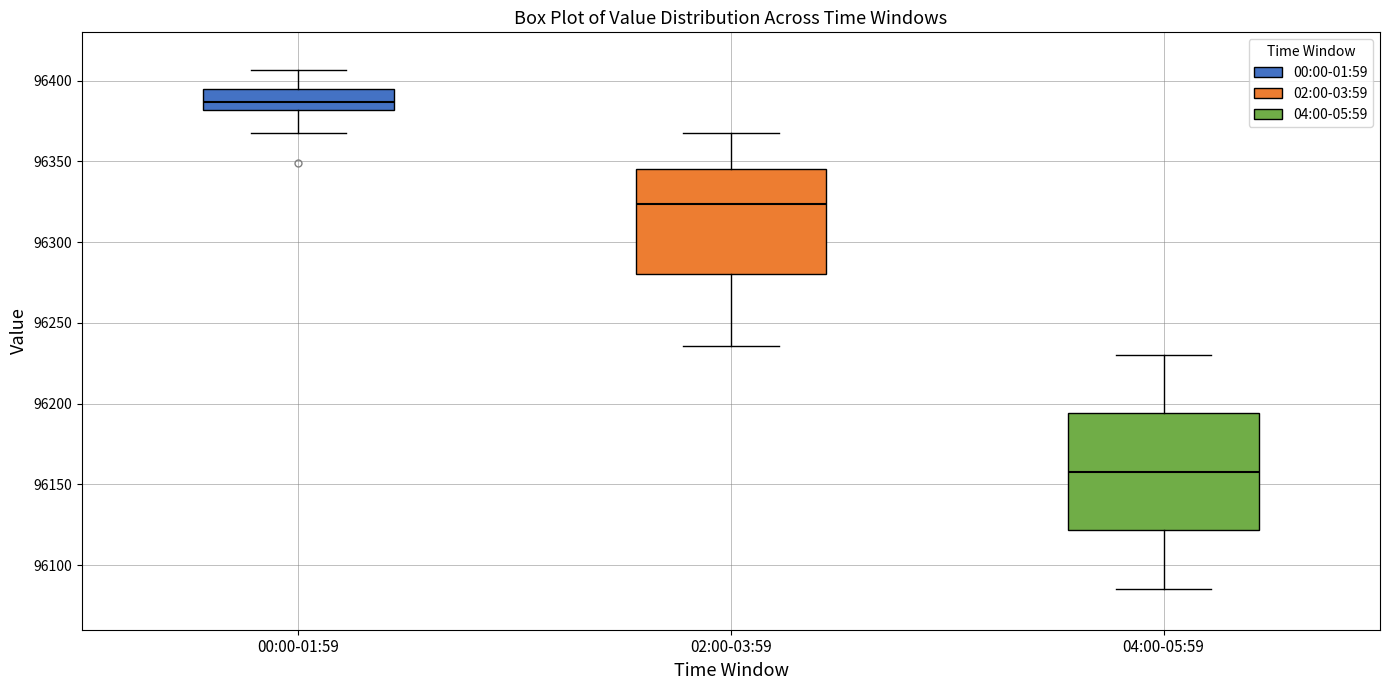

Where does the upper whisker of the box for 02:00-03:59 end on the y-axis? The values are not printed on the chart, so give them approximately, as read against the axis.

96370